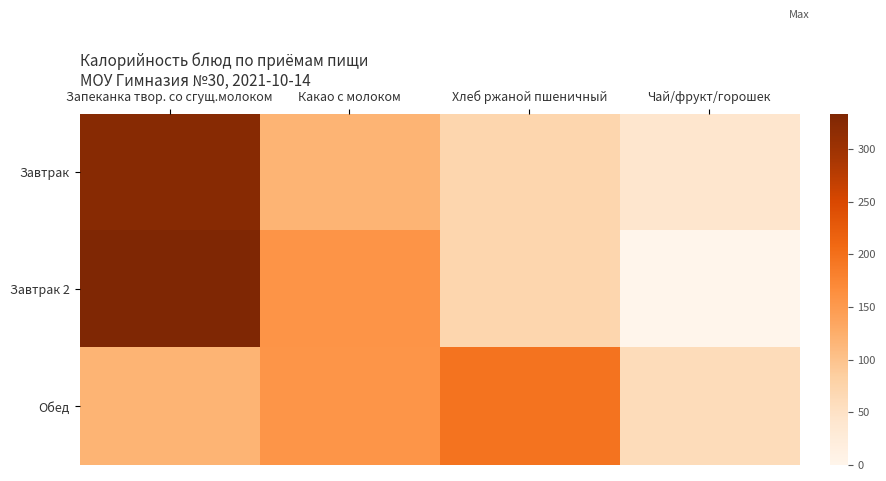

At which category is the sum across all series the highest?

Запеканка твор. со сгущ.молоком